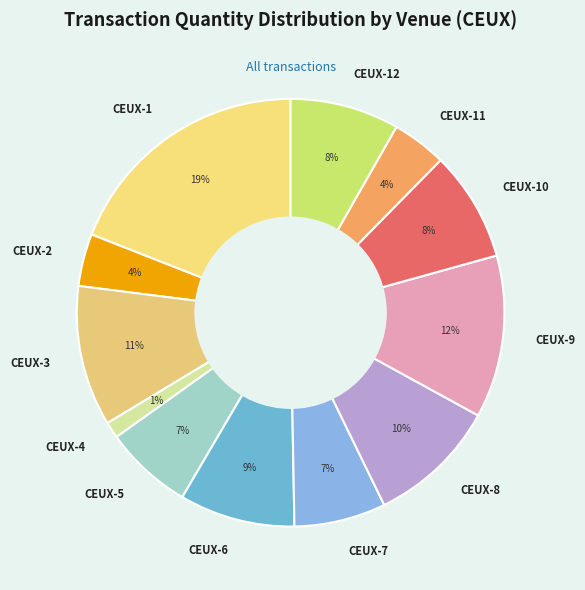

Which category has the smallest portion of the pie?

CEUX-4